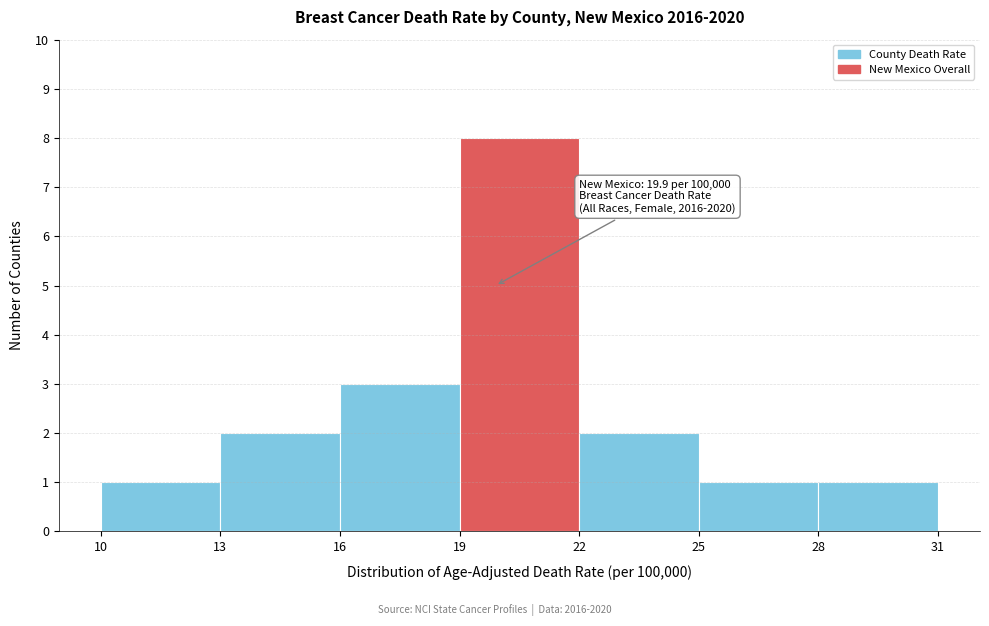

Over which range of the x-axis is the bar tallest?

19 to 22